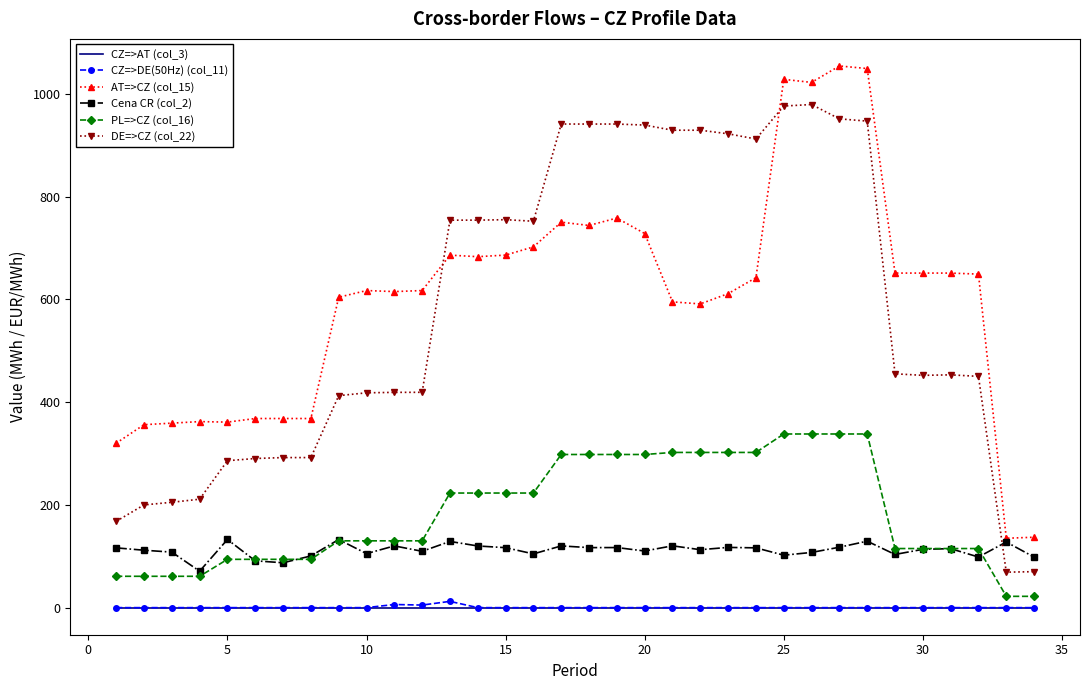

True or false: AT=>CZ (col_15) and CZ=>DE(50Hz) (col_11) cross at least once.

False